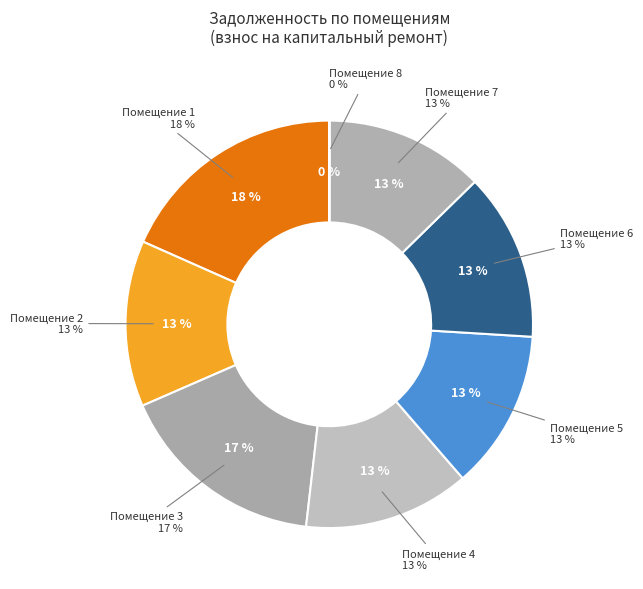

To the nearest percent, what is the difference between the largest and smallest slice percentages?

18%